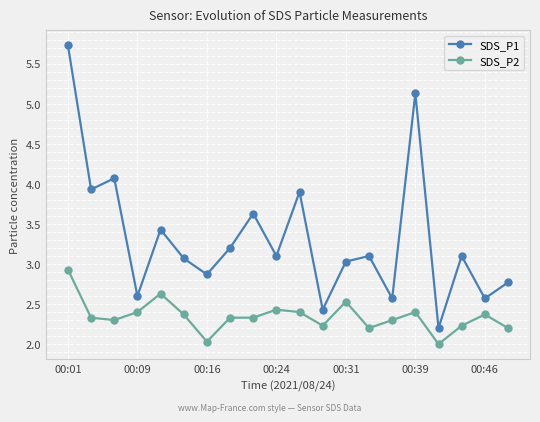

What is the value of the SDS_P2 point at the 8th from the left?

2.3